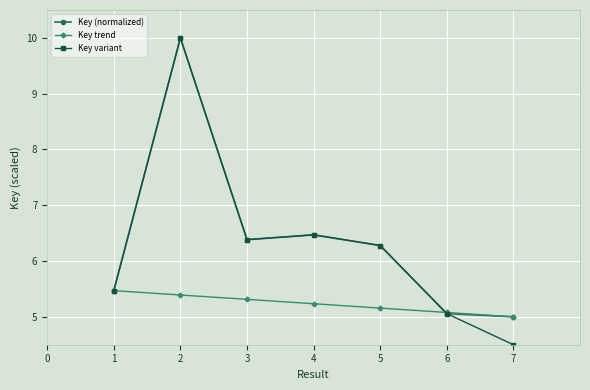

True or false: Key trend and Key variant intersect in this chart.

True